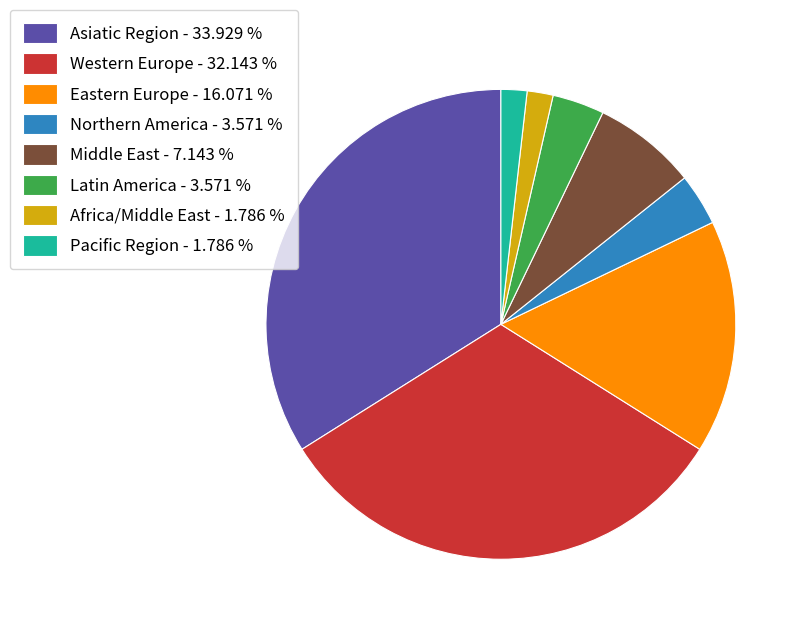

Do Western Europe - 32.143 % and Pacific Region - 1.786 % together represent more than half of the pie?

No